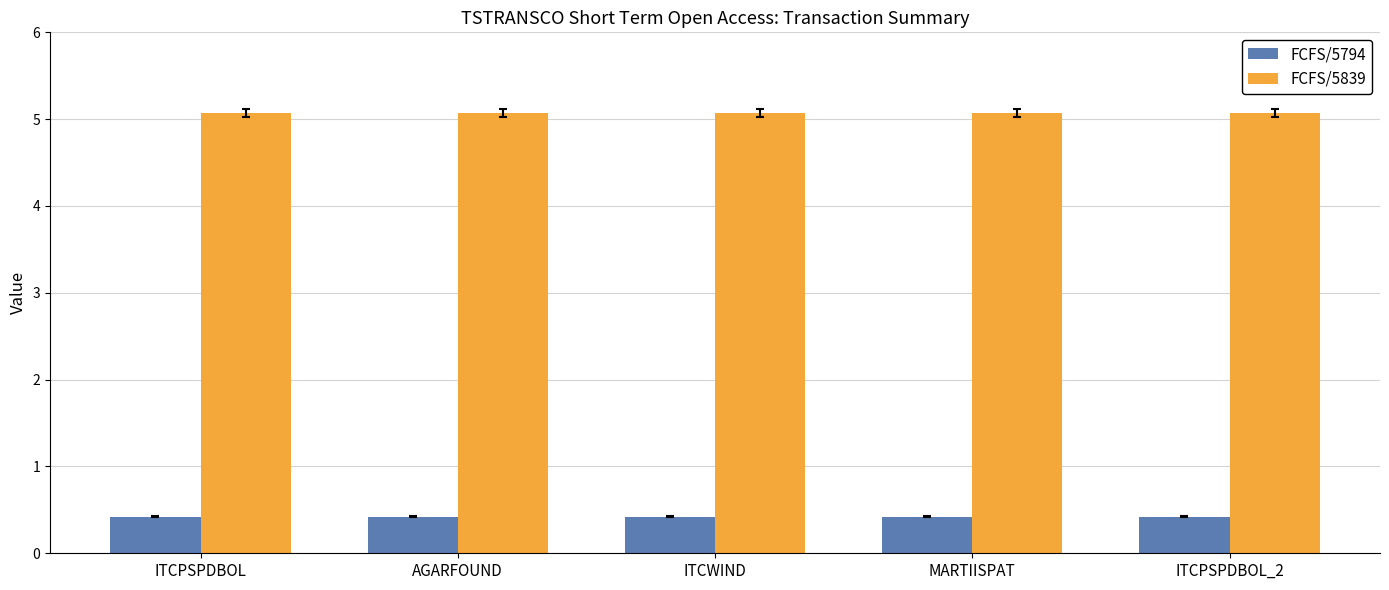

The FCFS/5839 series shows 1.5 at ITCPSPDBOL_2. True or false?

False